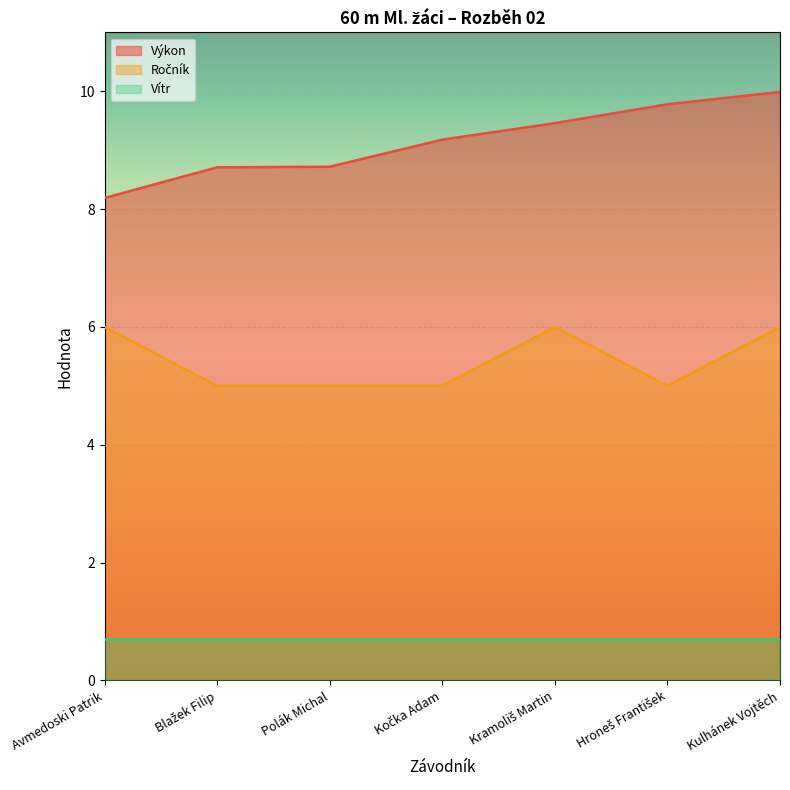

Which has a higher value, Kočka Adam or Kramoliš Martin?

Kramoliš Martin